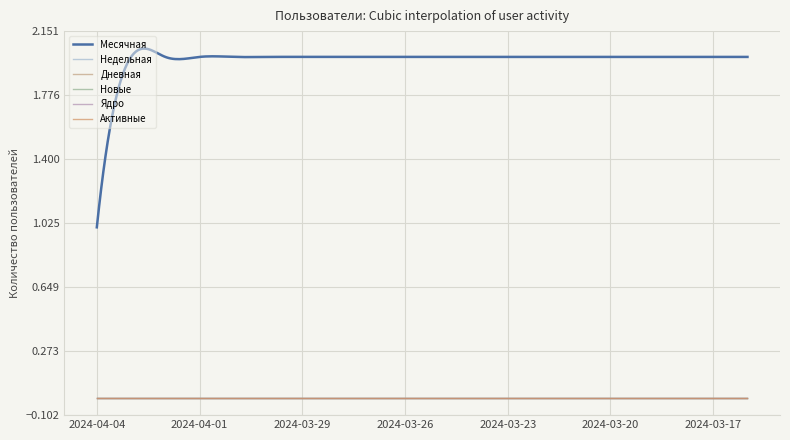

The Активные series shows 0 at 2024-03-19. True or false?

True